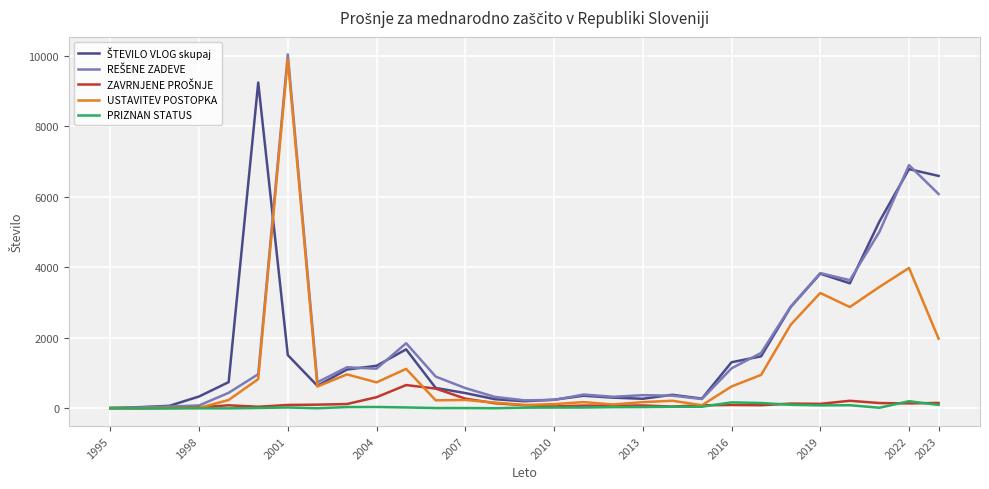

What is the greatest value displayed?

10042